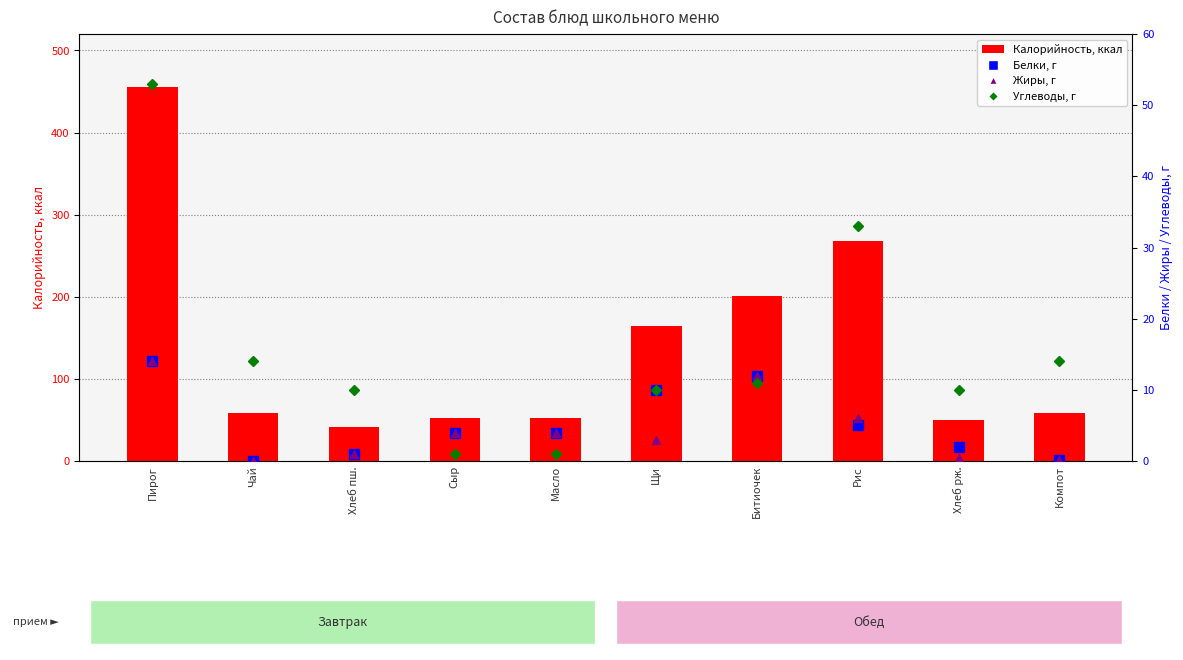

How many distinct data groups are displayed?

4